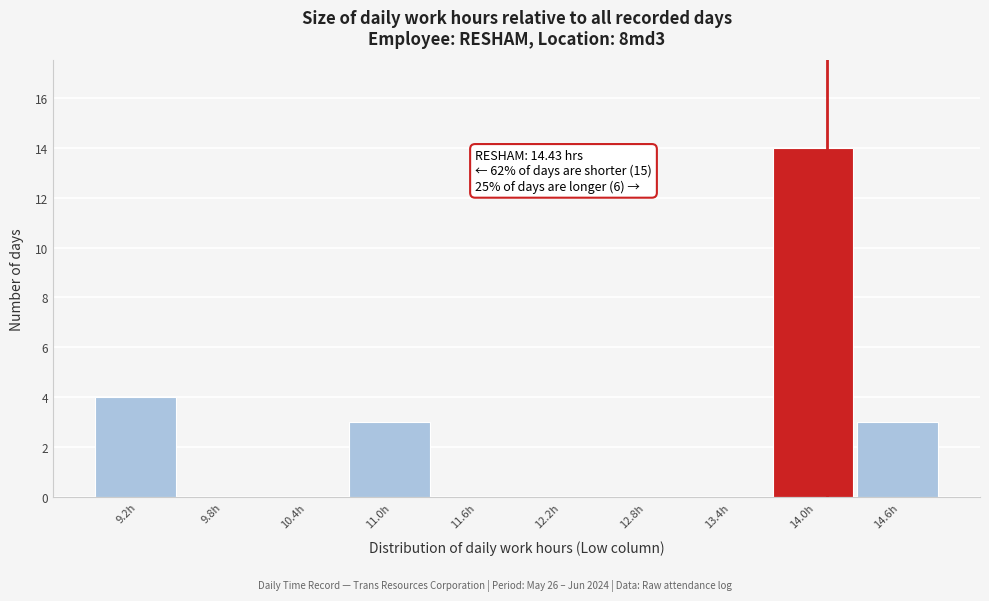

Reading left to right, list all the values displayed in this chart.

9.2h=4	9.8h=0	10.4h=0	11.0h=3	11.6h=0	12.2h=0	12.8h=0	13.4h=0	14.0h=14	14.6h=3